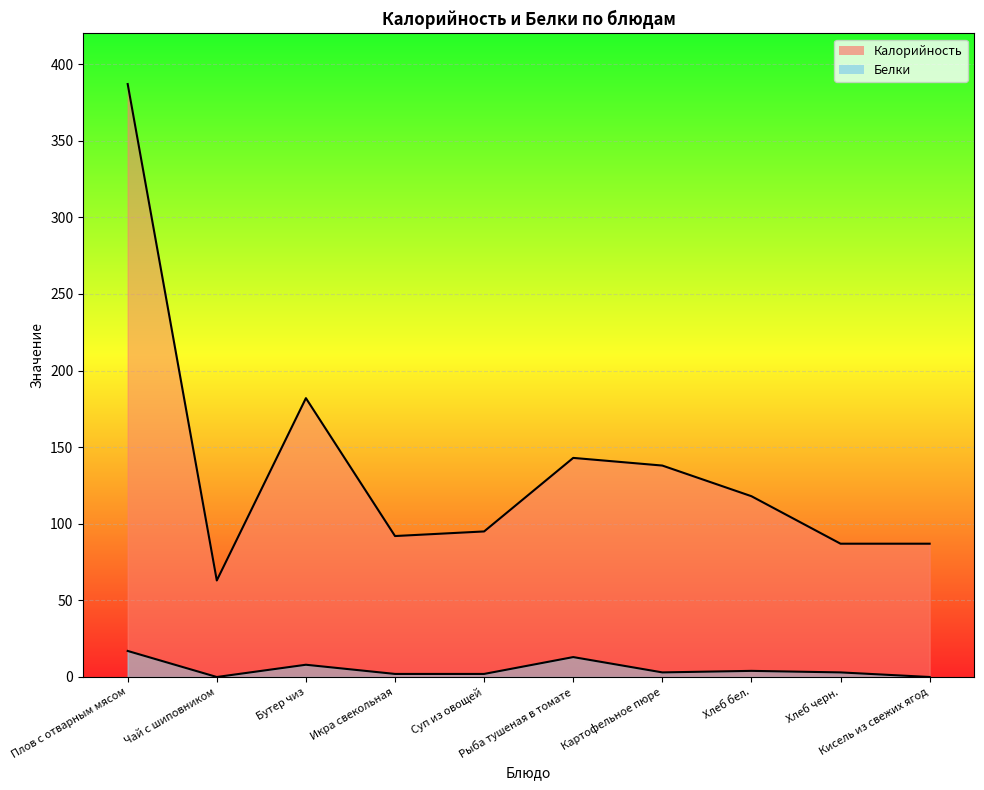

What are all the series names shown in the legend?

Калорийность, Белки